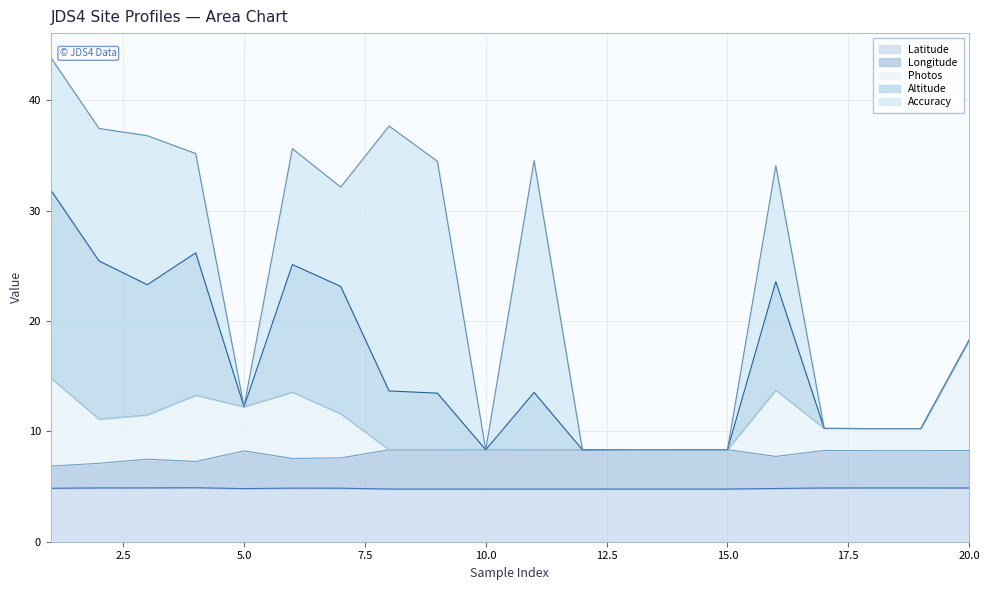

True or false: Longitude and Latitude intersect in this chart.

False